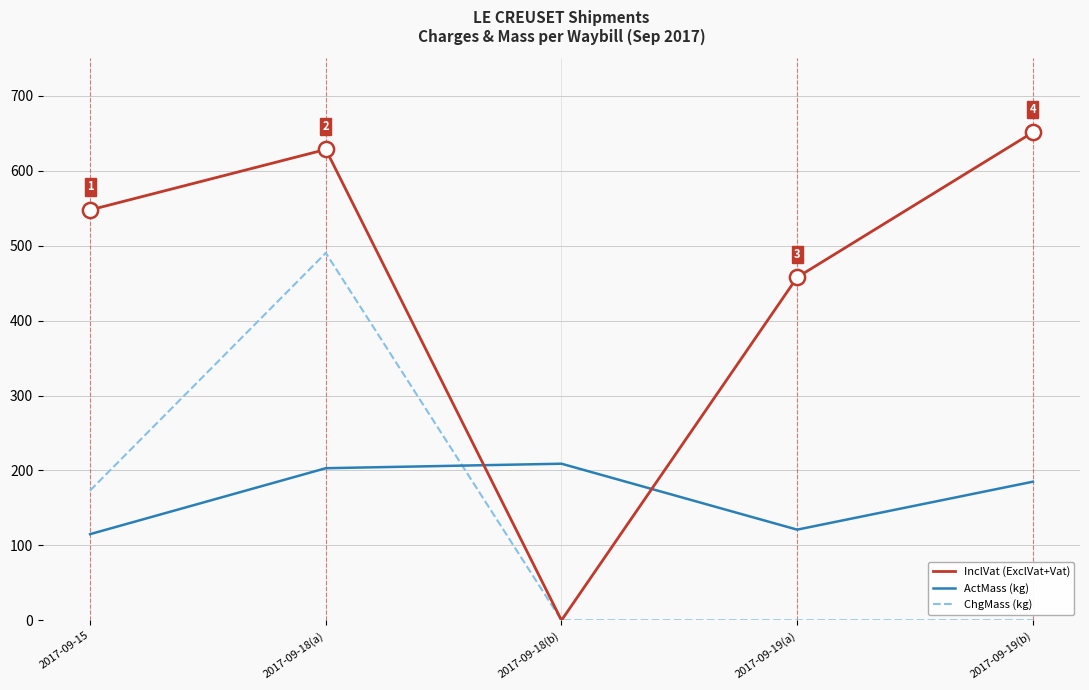

At how many categories does at least one series exceed 33?

5